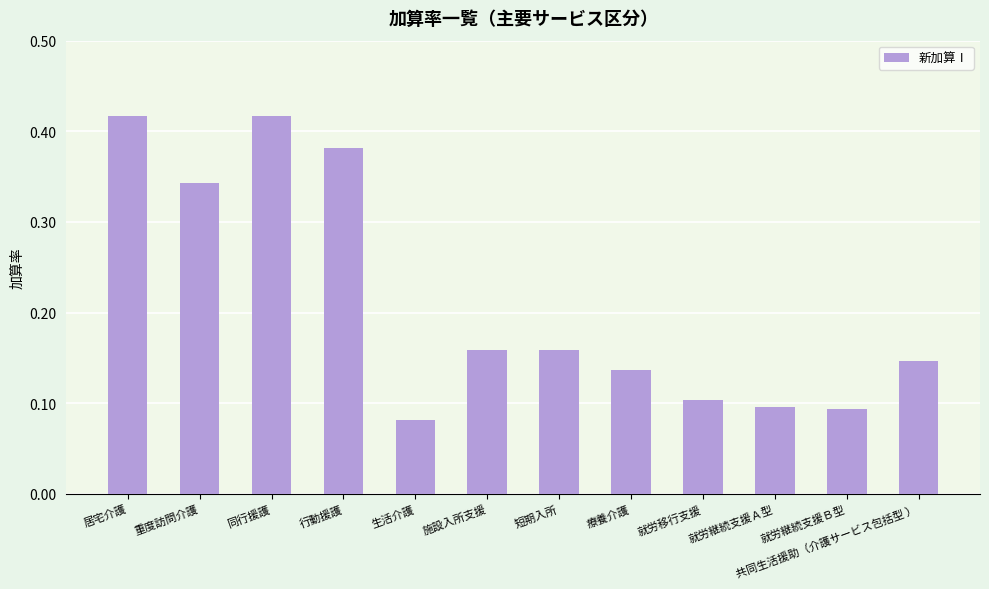

How many values are between 0 and 1?

12